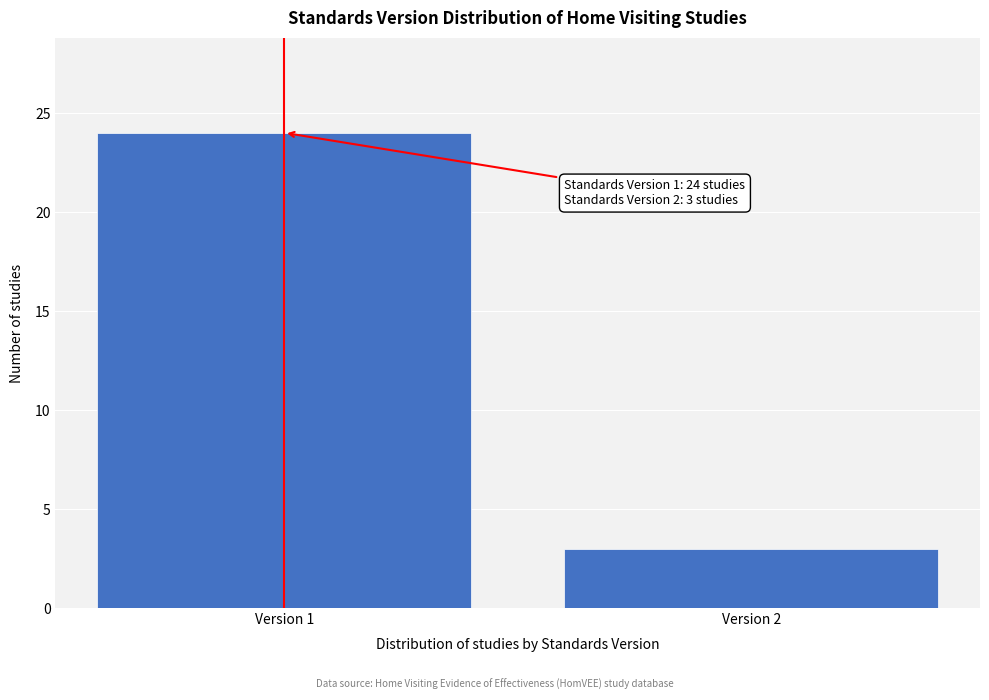

Reading left to right, what are all the values shown in this chart?

Version 1=24	Version 2=3